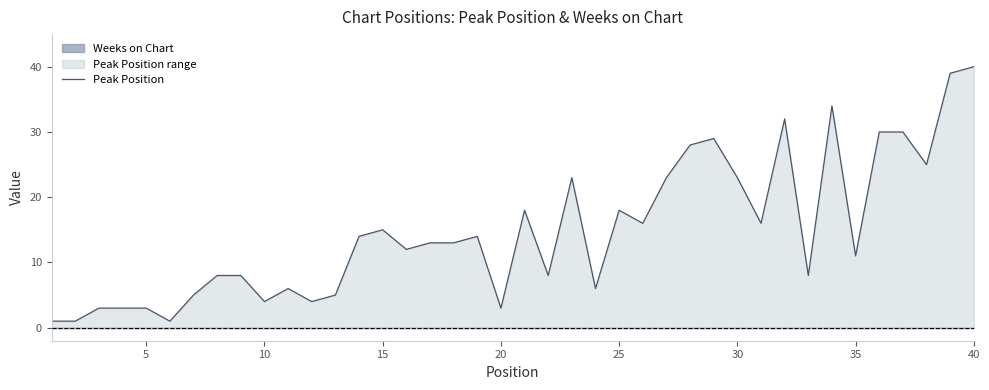

At which label is the value closest to 20?

20